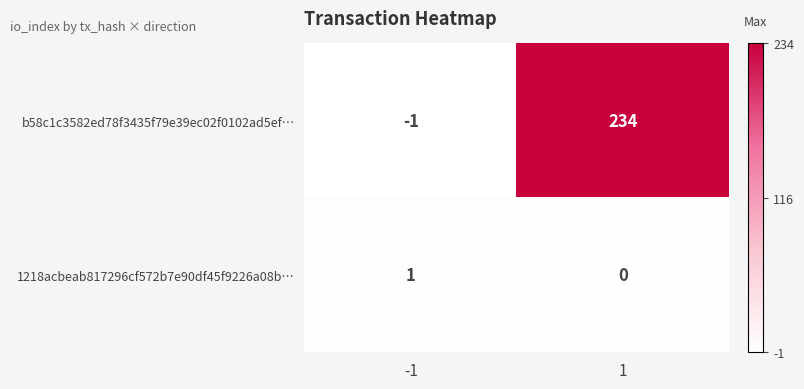

What is the difference between the highest and lowest values at -1?

2